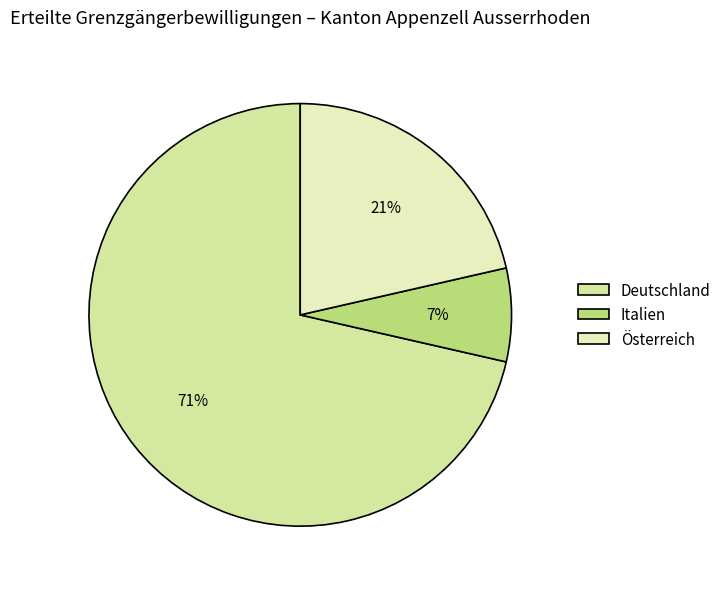

Which slice is the smallest?

Italien